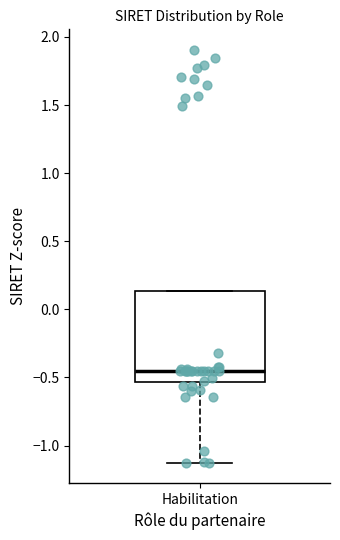

Transcribe this box plot: give where the median line is, the range the box spans, and where the two whiskers end, as read against the y-axis. The values are not printed on the chart, so give them approximately, as read against the axis.

median -0.45, box -0.55 to 0.15, whiskers -1.15 to 0.15